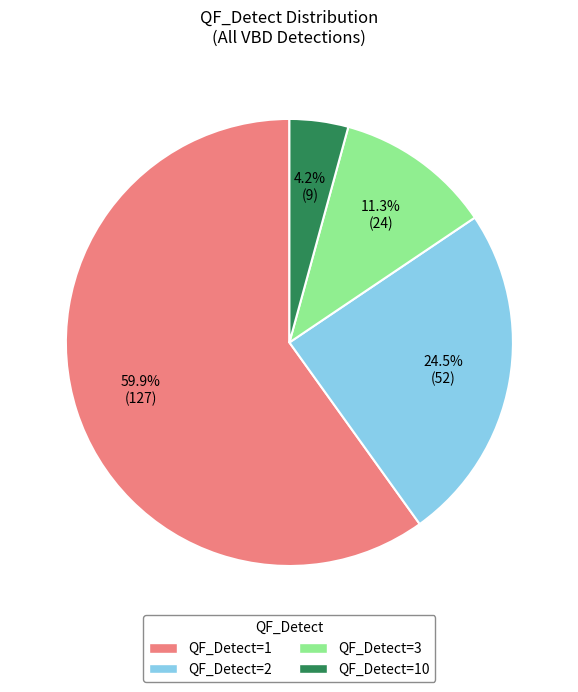

Count the number of slices in the pie.

4